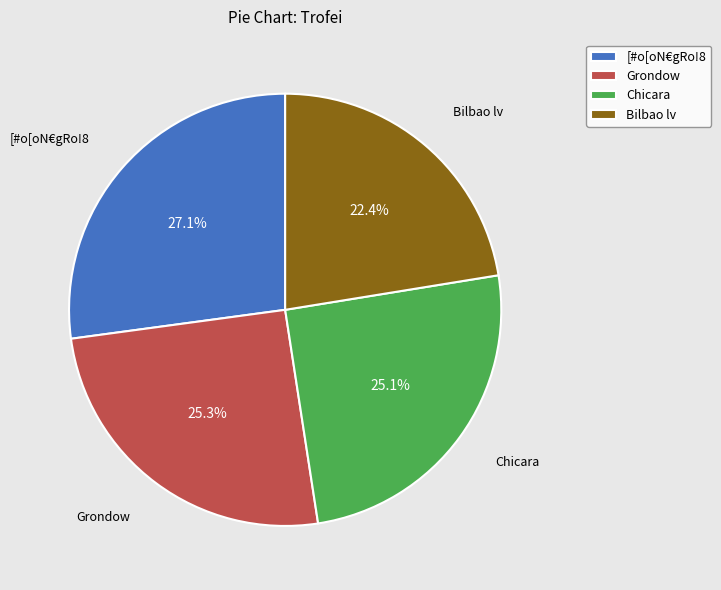

Between Chicara and Bilbao lv, which is larger?

Chicara